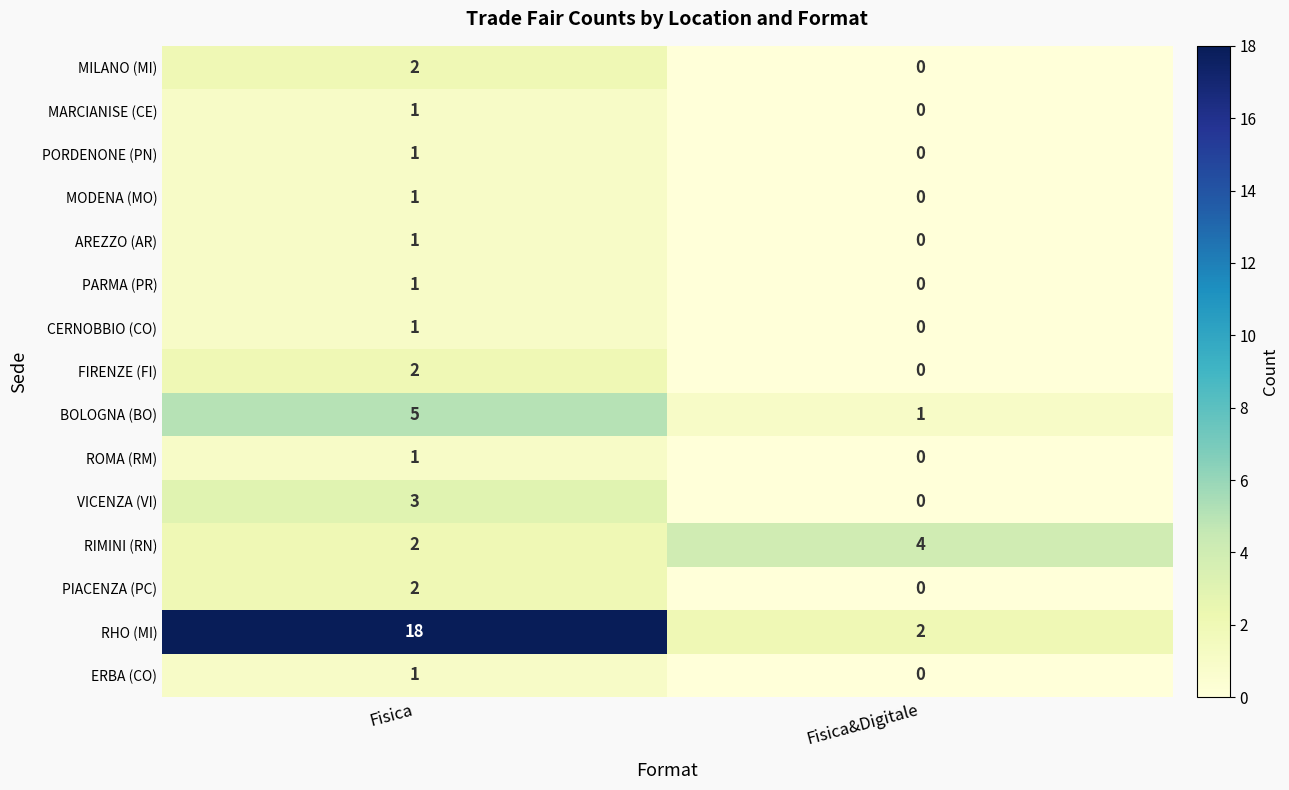

At which label does ERBA (CO) reach its minimum?

Fisica&Digitale